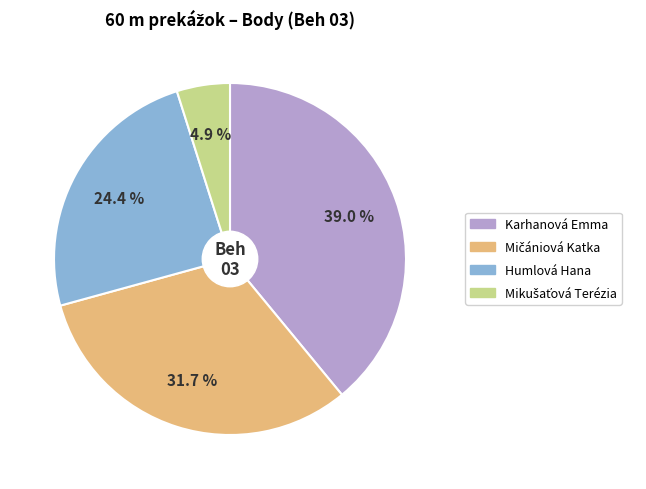

Is there any slice that represents more than half of the pie?

No